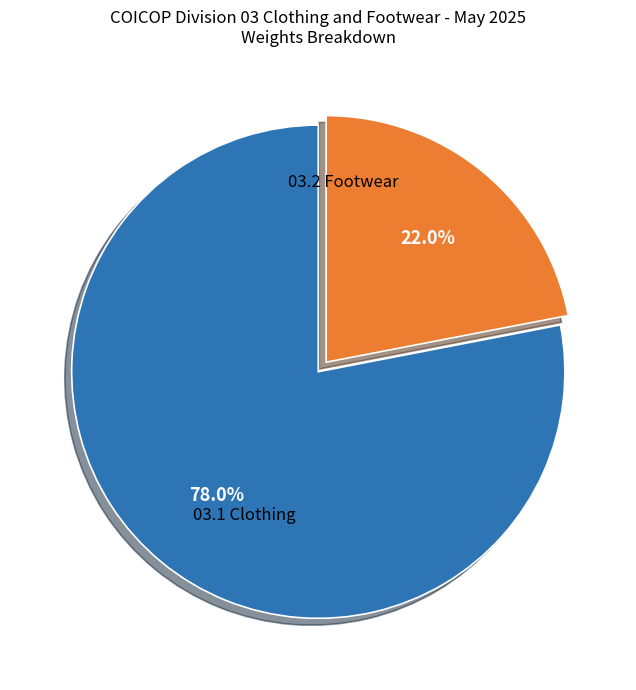

How many slices are in this pie chart?

2